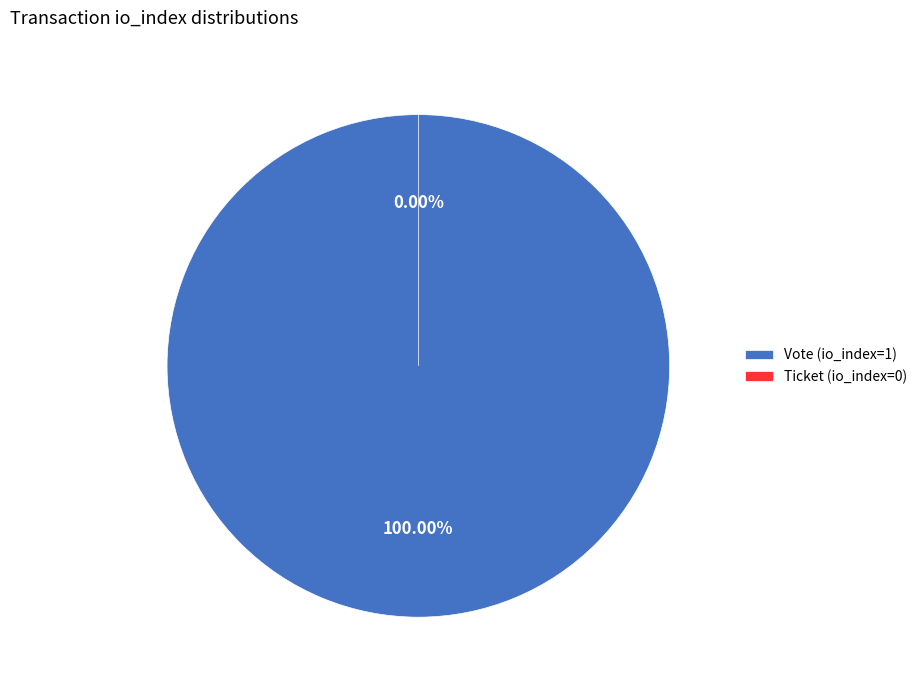

To the nearest percent, what portion does Vote (io_index=1) represent?

100%